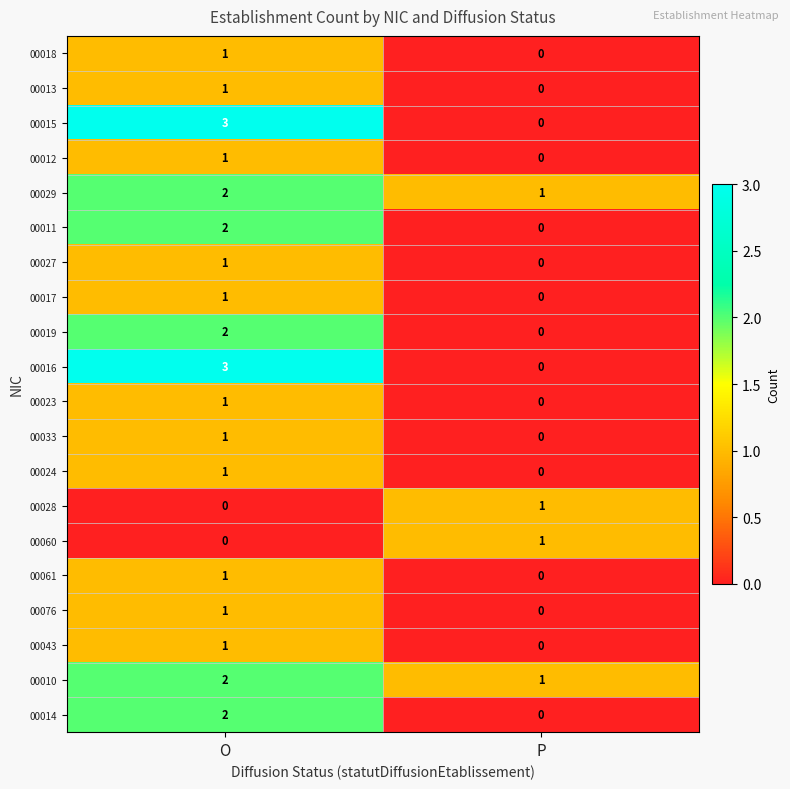

What is the difference between the highest and lowest values at O?

3